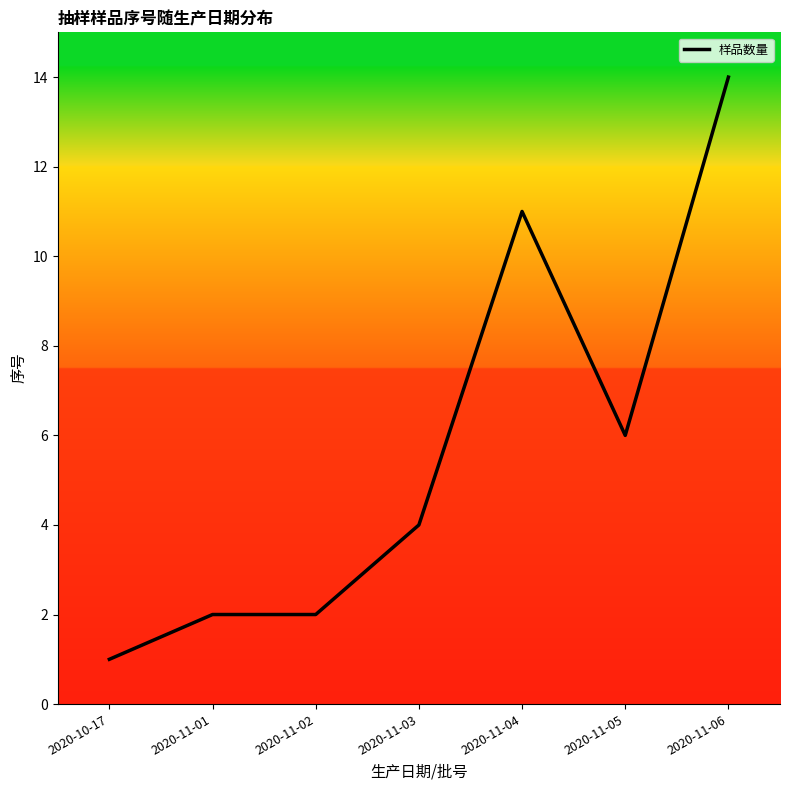

The chart shows a value of 2 at 2020-11-01. True or false?

True